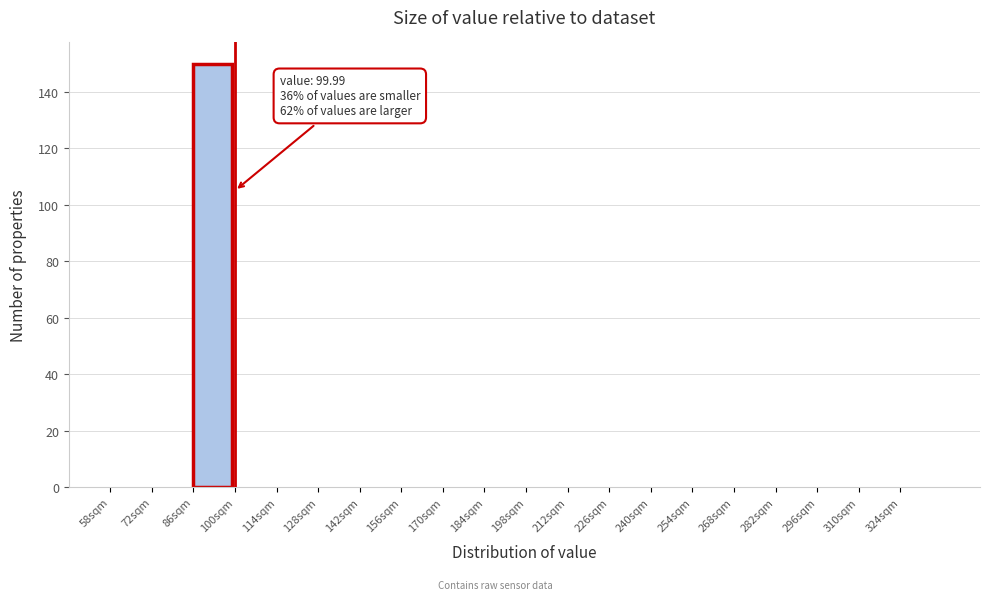

Which range on the x-axis has the tallest bar?

86 to 100